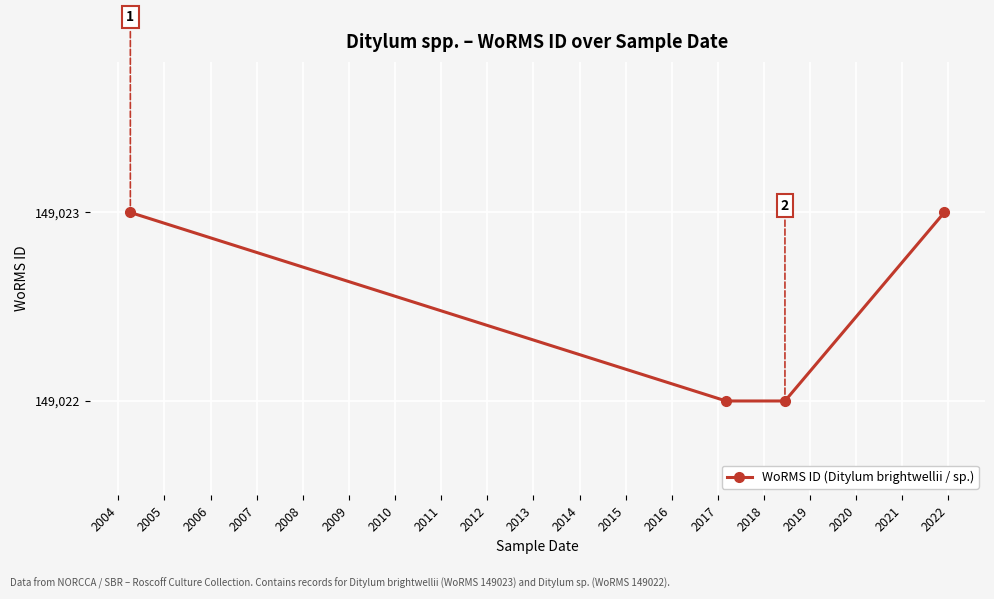

True or false: there are more than 1 points higher than both neighbors.

False